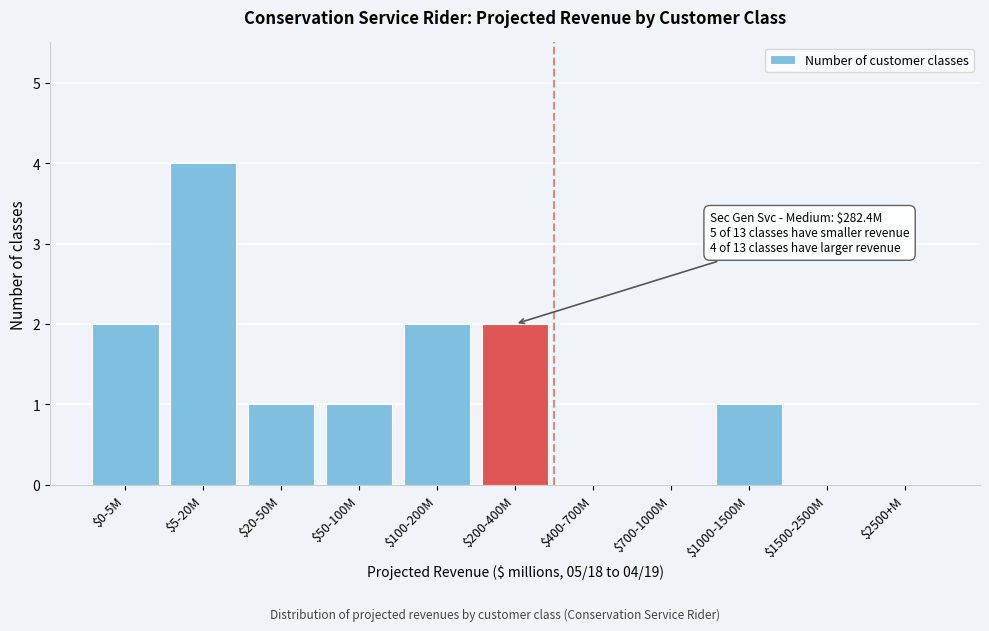

What is the sum of all values?

13